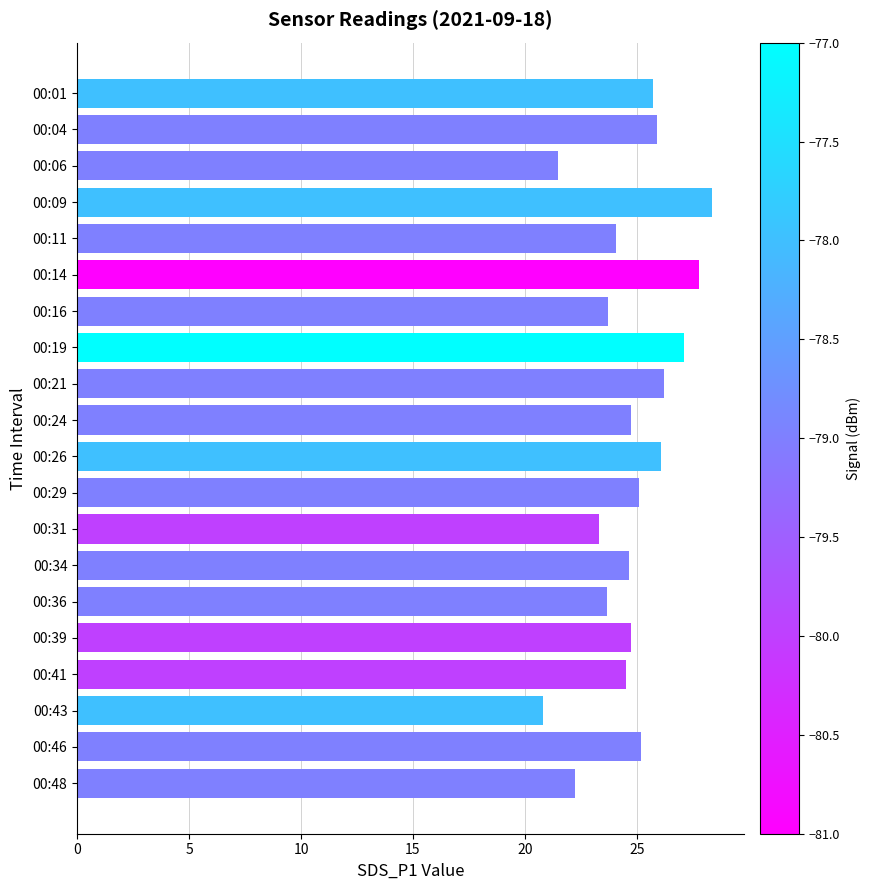

How many bars are there in total?

20